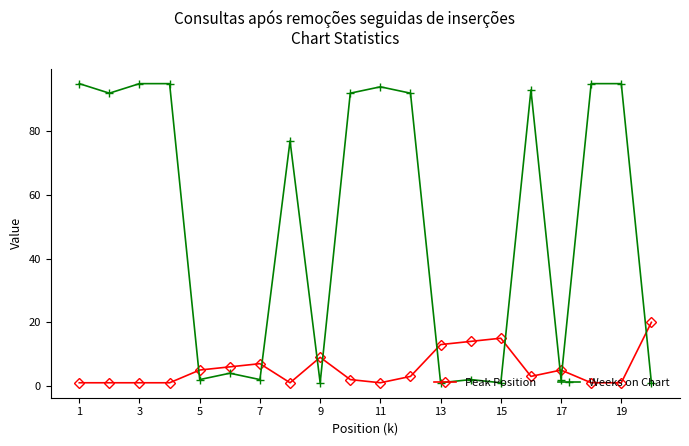

What is the maximum value shown in the chart?

95